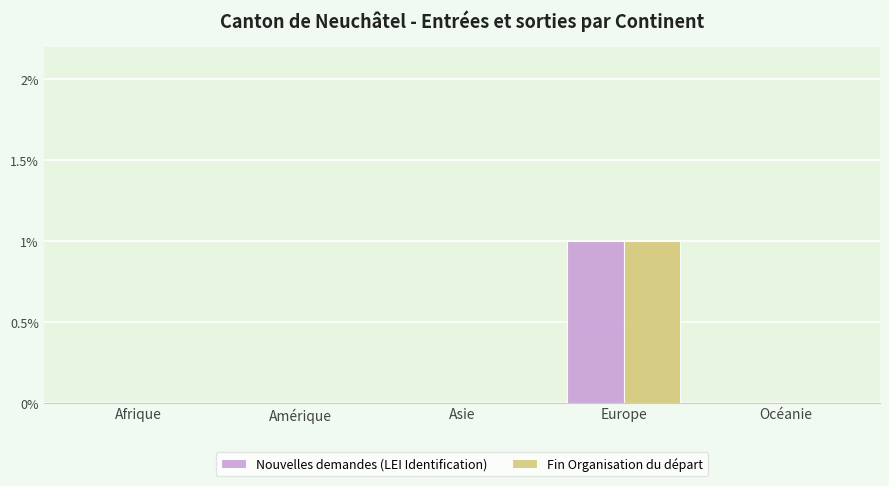

At which category is the sum across all series the highest?

Europe